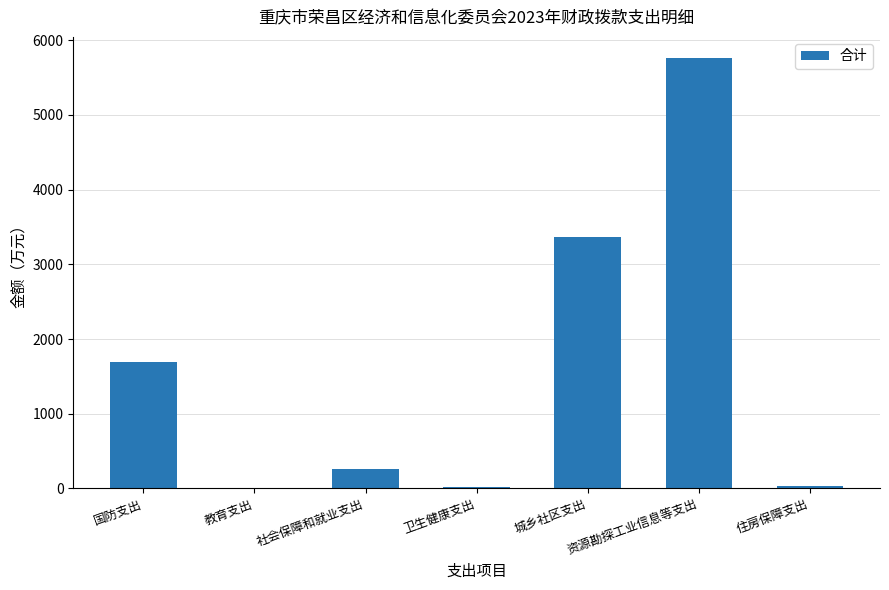

At which category does the chart reach its peak across all series?

资源勘探工业信息等支出